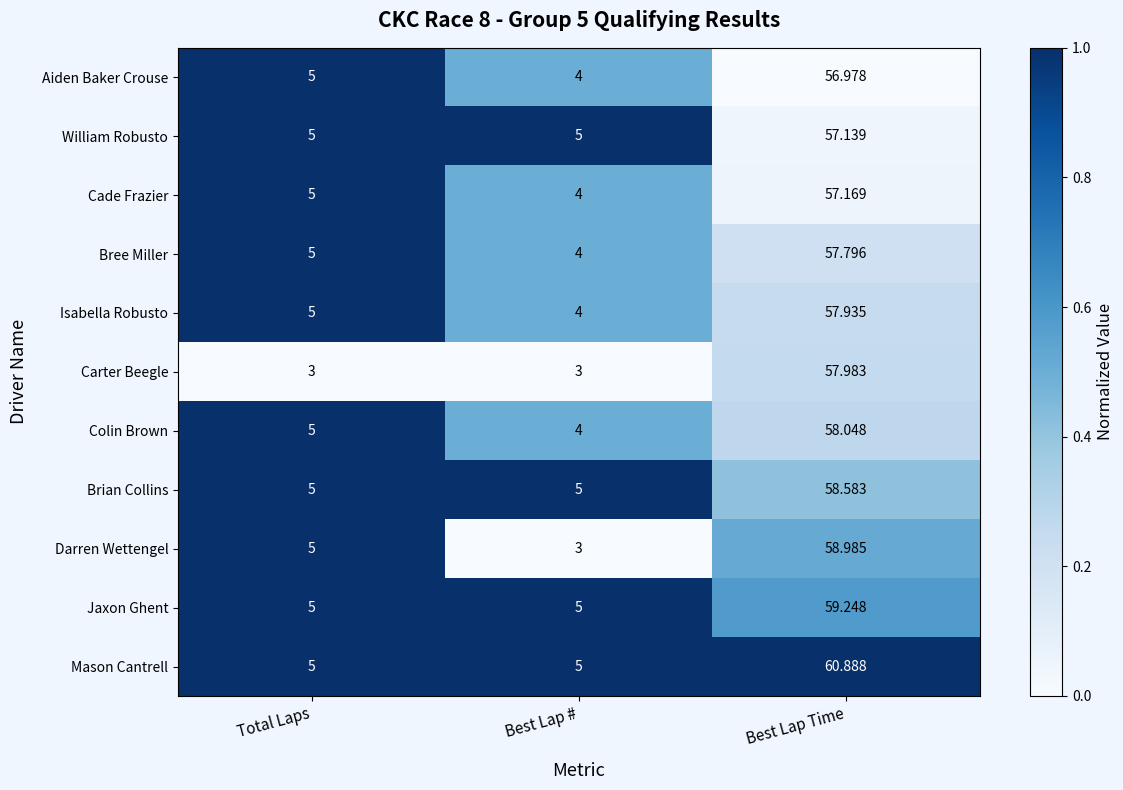

Which category has the highest value in the Mason Cantrell series?

Best Lap Time